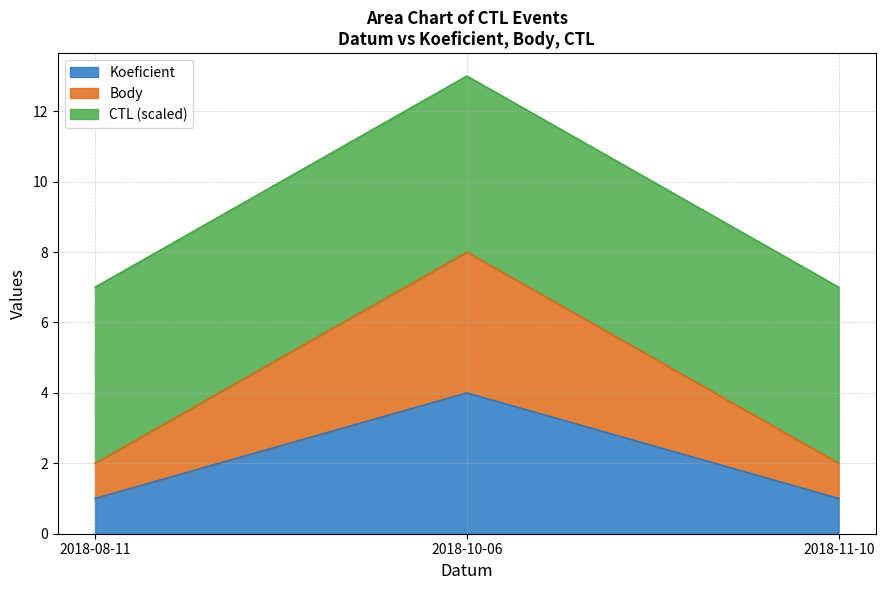

Which has a higher value, 2018-08-11 or 2018-11-10?

2018-08-11